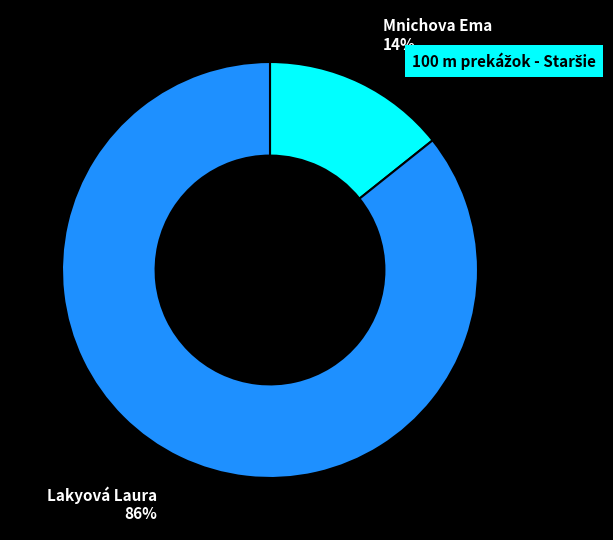

To the nearest percent, what portion does Mnichova Ema represent?

14%